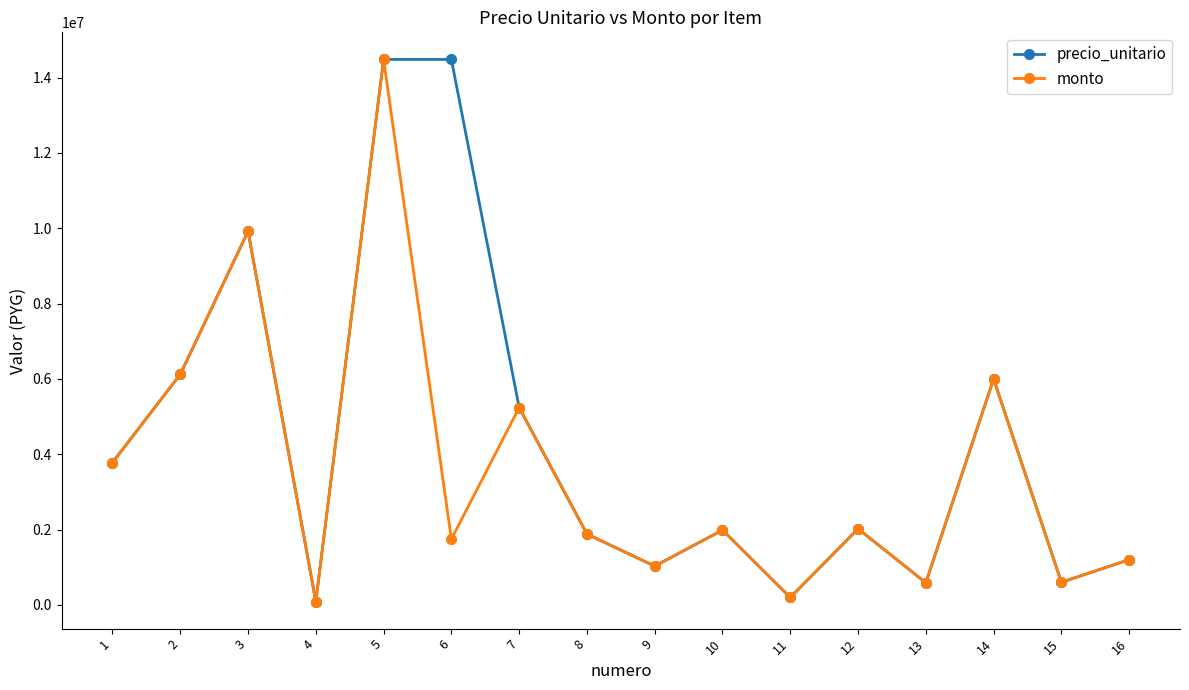

What is the lowest value of the monto series?

89600